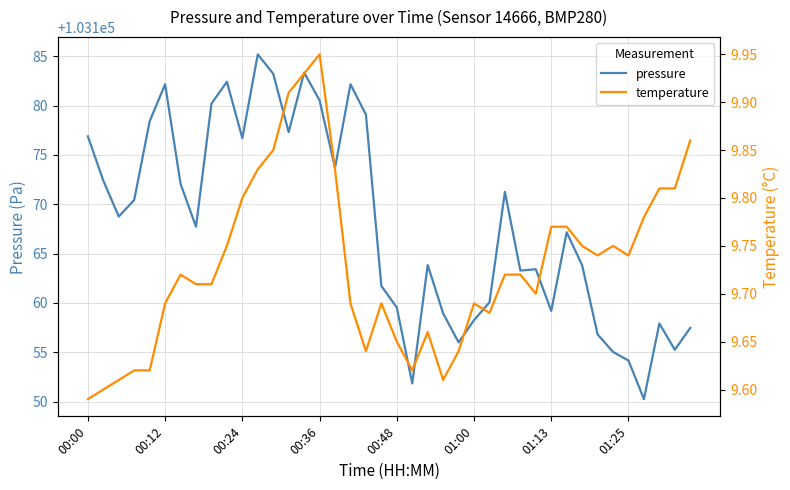

In temperature, how many points are lower than both neighbors (excluding endpoints)?

7